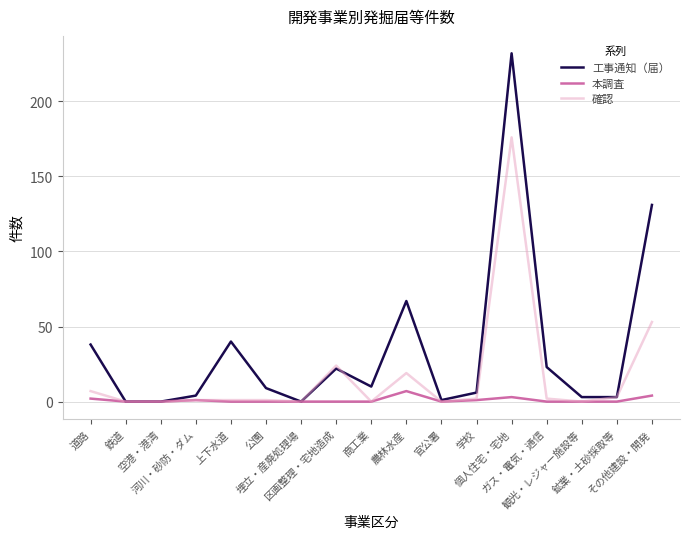

Rank the series by their average value, from lowest to highest.

本調査, 確認, 工事通知（届）